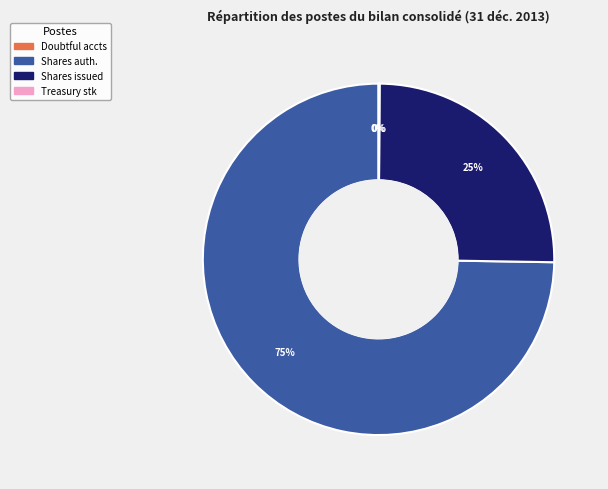

To the nearest percent, what is the difference between the largest and smallest slice percentages?

75%